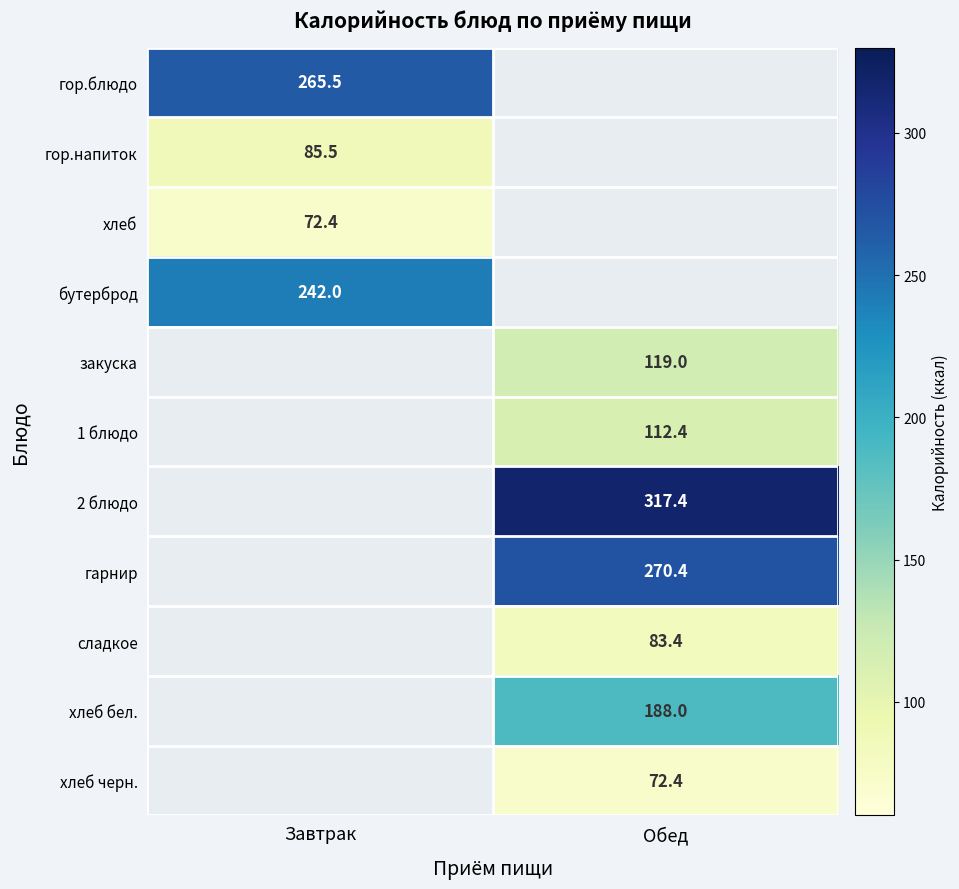

What value does the хлеб series have at Завтрак?

72.4